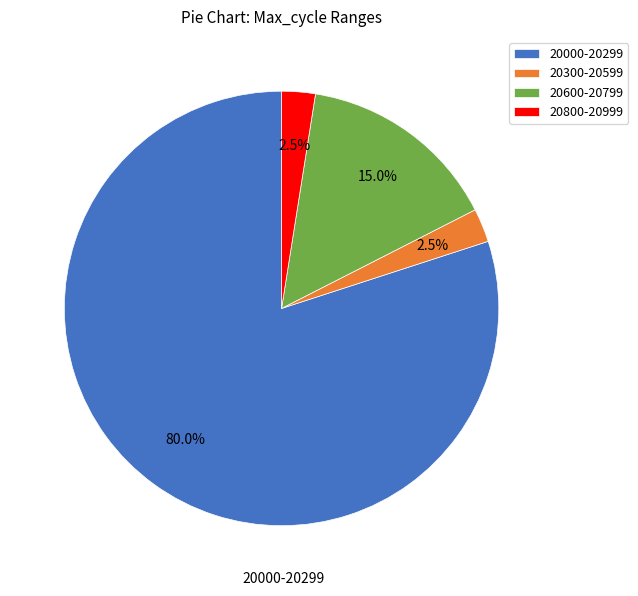

What is the largest slice in the pie chart?

20000-20299